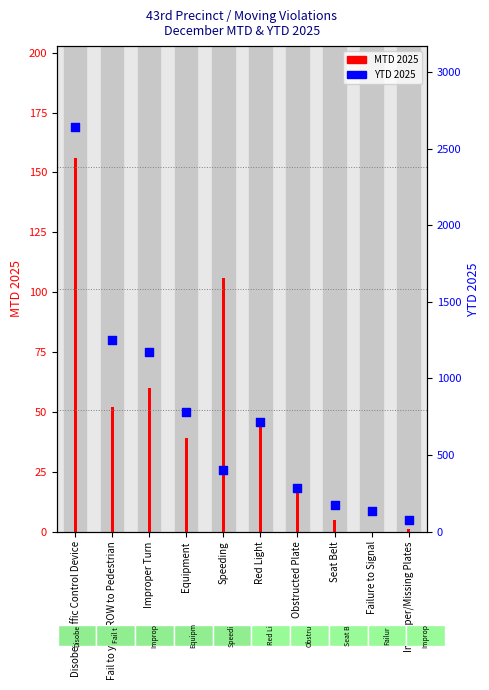

Which series reaches the maximum Y coordinate?

YTD 2025